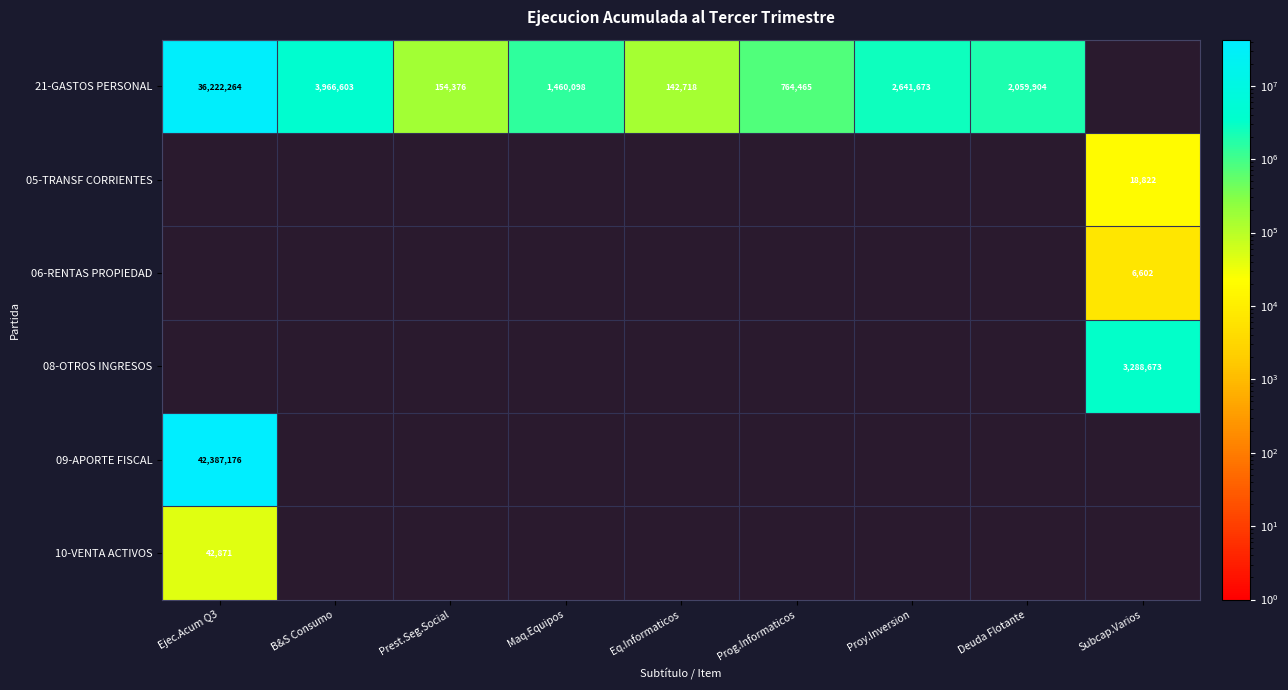

Count the number of categories in the chart.

9